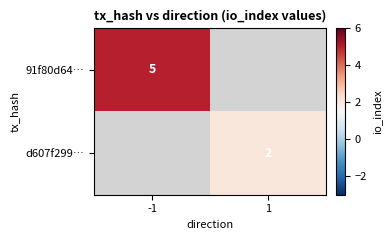

At how many categories does at least one series exceed 4?

1